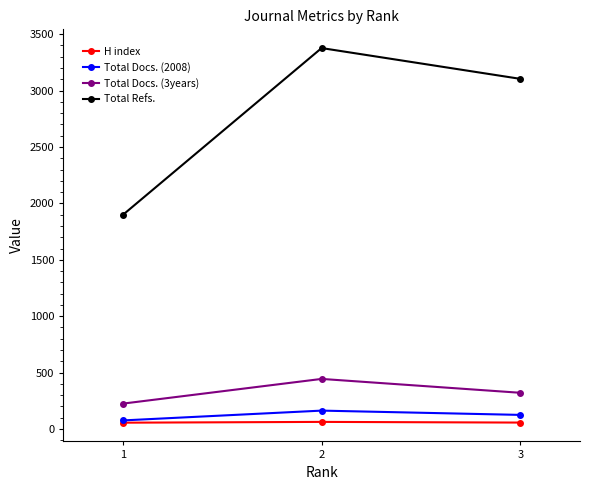

What is the lowest value of the Total Refs. series?

1898